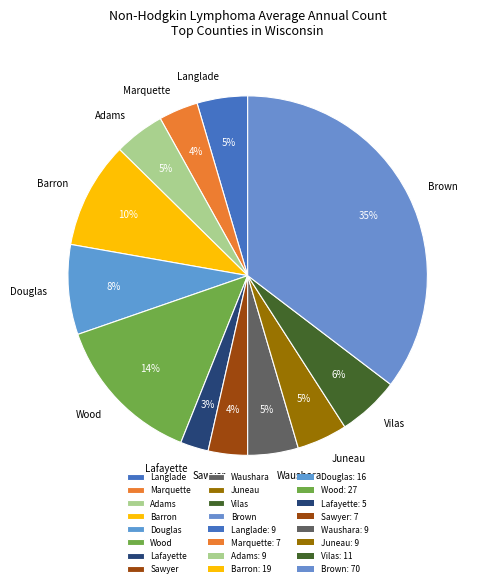

Does Douglas account for over 50% of the chart?

No